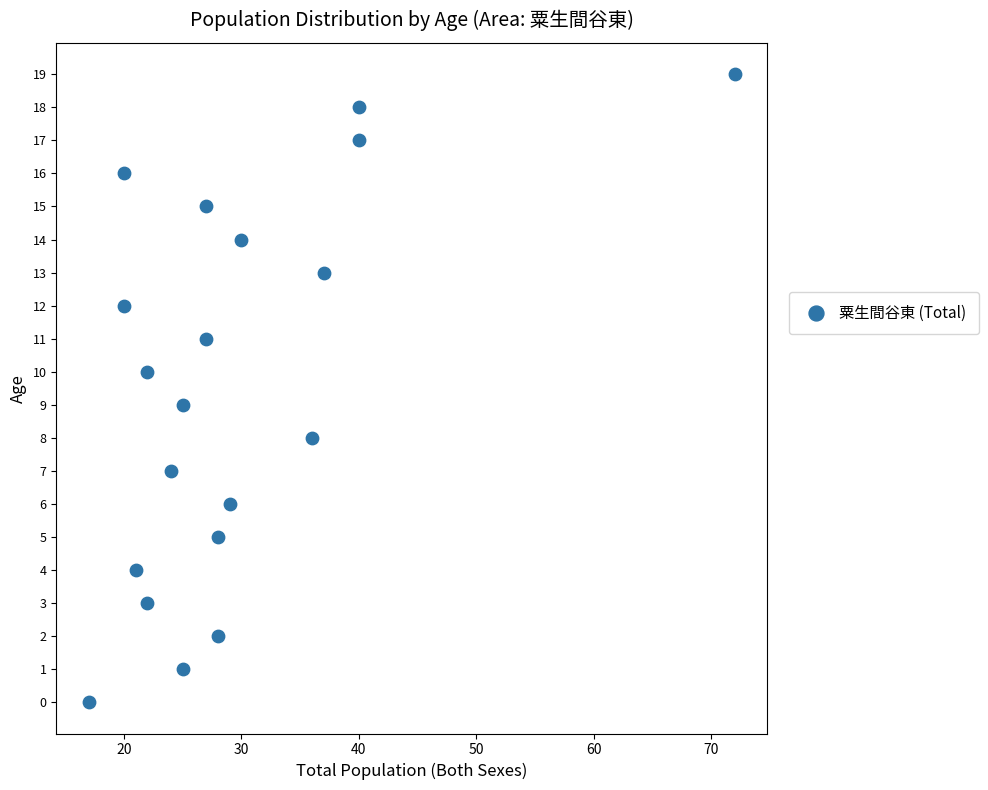

What is the range of Y values (max minus min)?

19